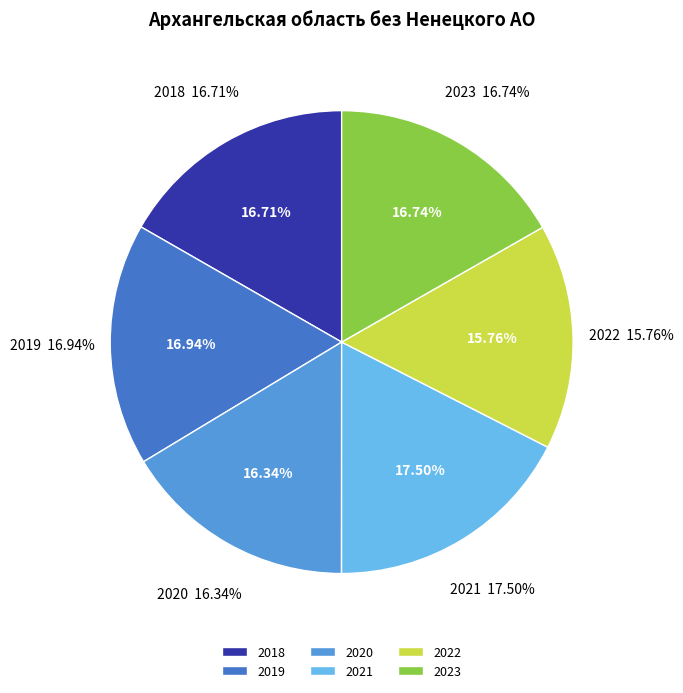

Does 2018 account for over 50% of the chart?

No